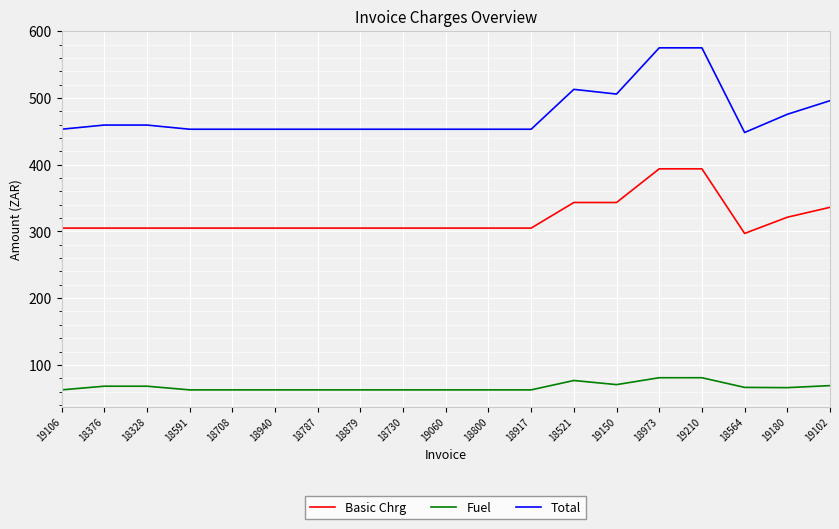

Which series has the largest total across all categories?

Total